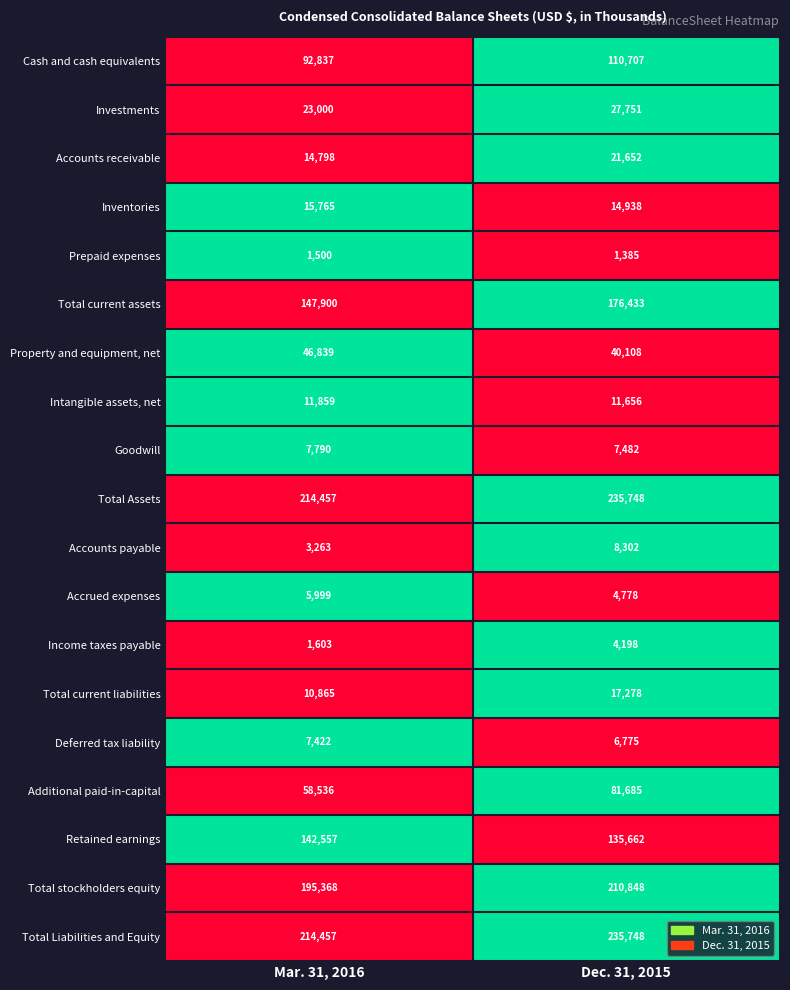

What value does the Total Liabilities and Equity series have at Dec. 31, 2015?

235748